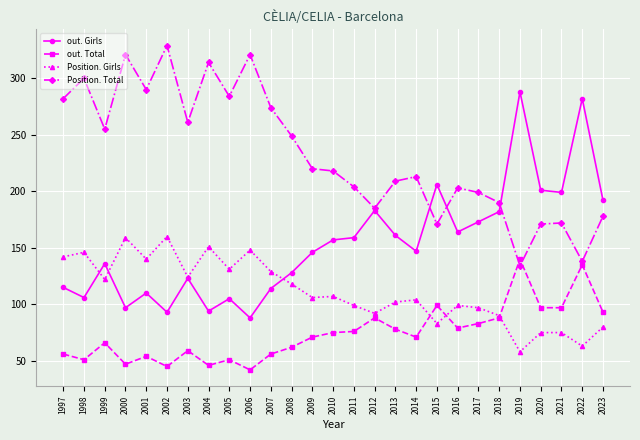

The out. Total series shows 14 at 2005. True or false?

False